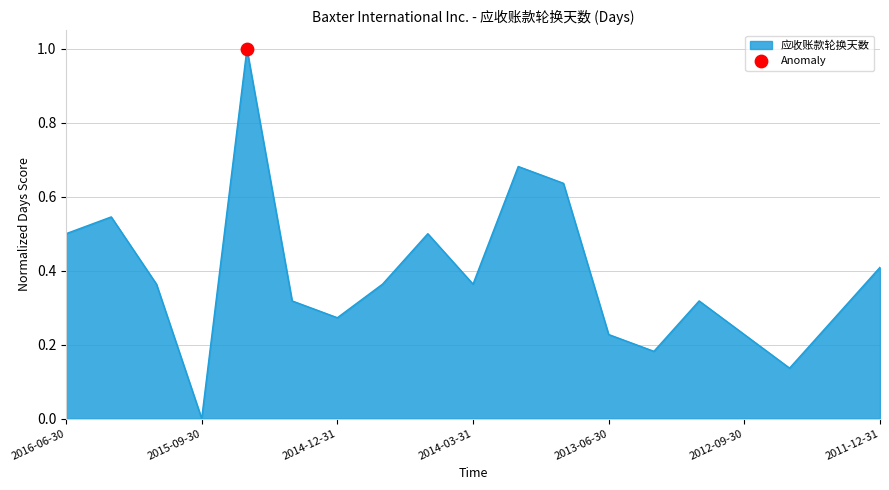

What is the difference between the maximum and minimum values?

1.0